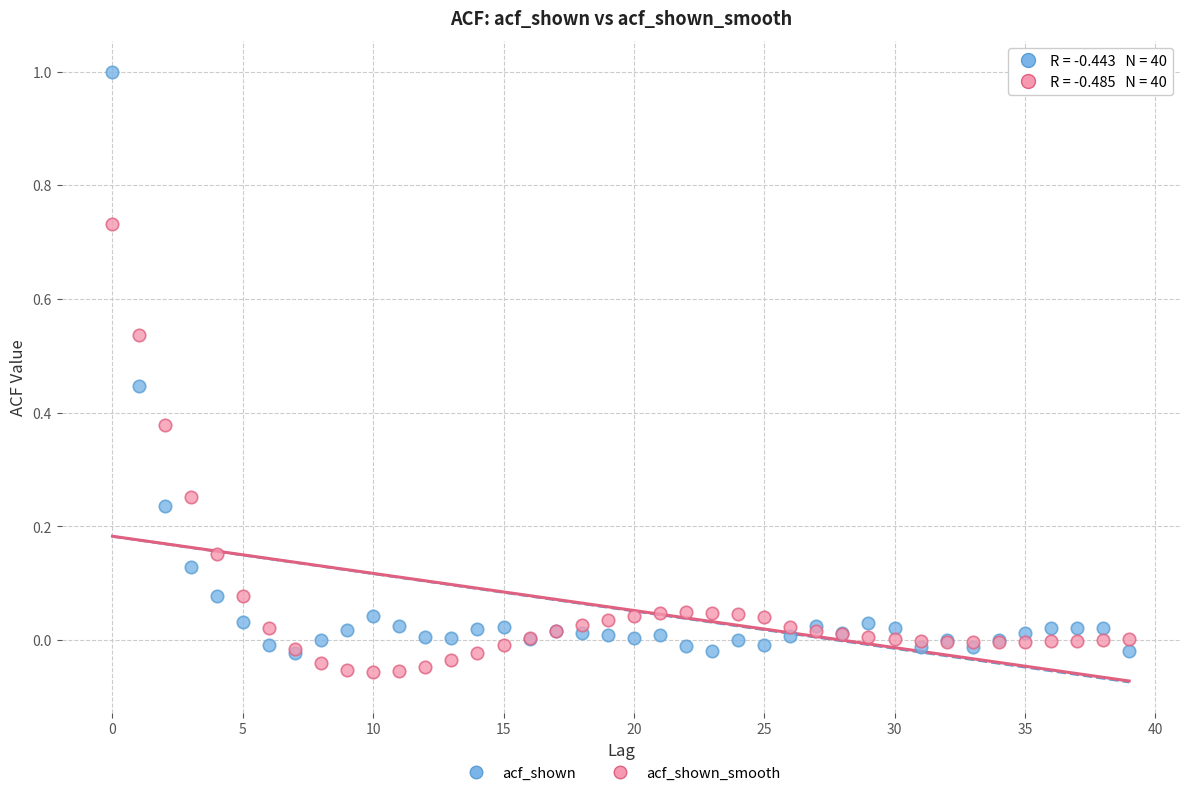

Which series contains the lowest Y value?

acf_shown_smooth